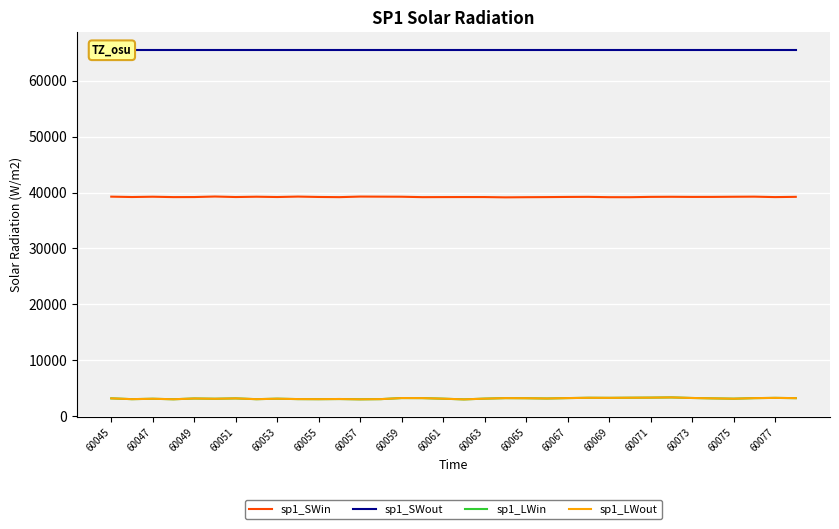

True or false: sp1_SWin and sp1_LWin cross at least once.

False